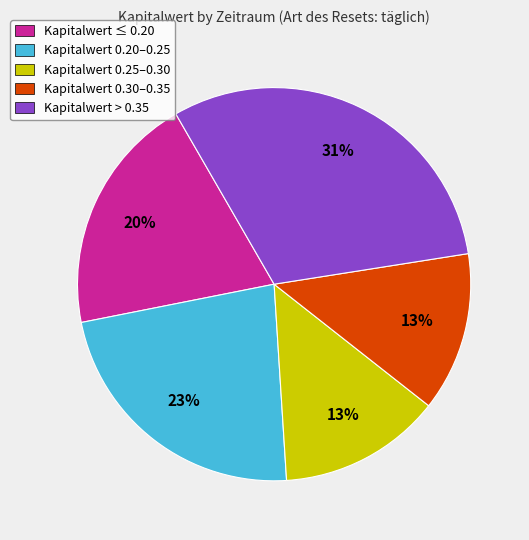

How many segments does this pie chart have?

5